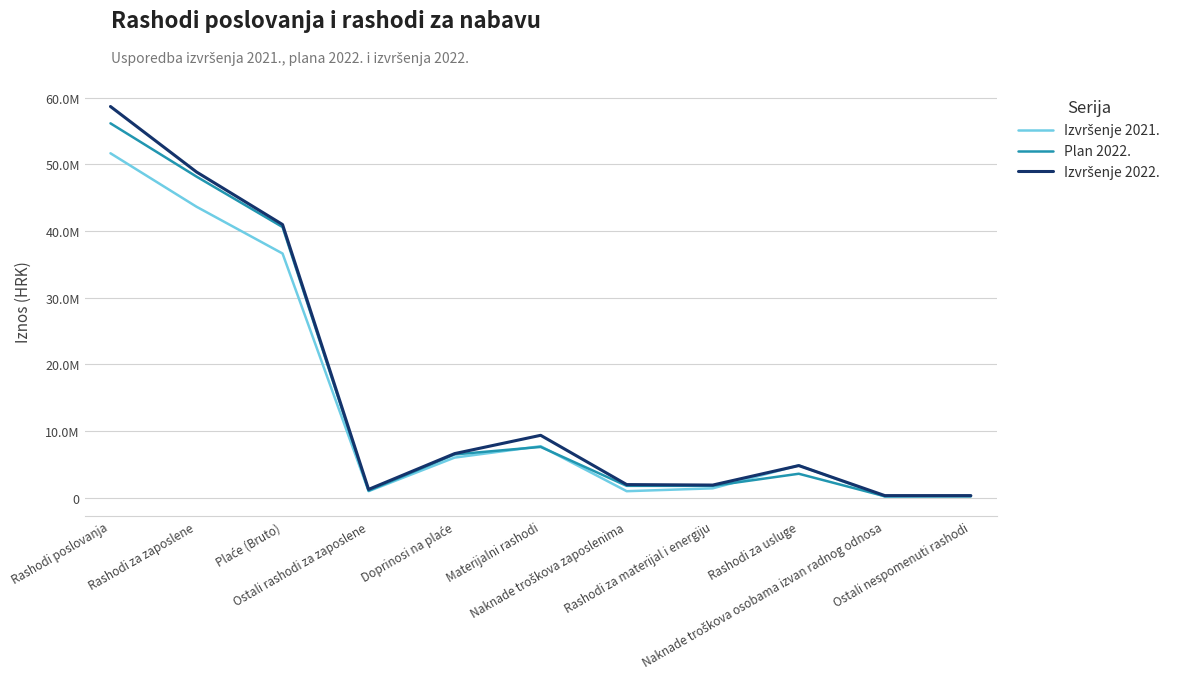

What is the label of the 4th point from the left?

Ostali rashodi za zaposlene